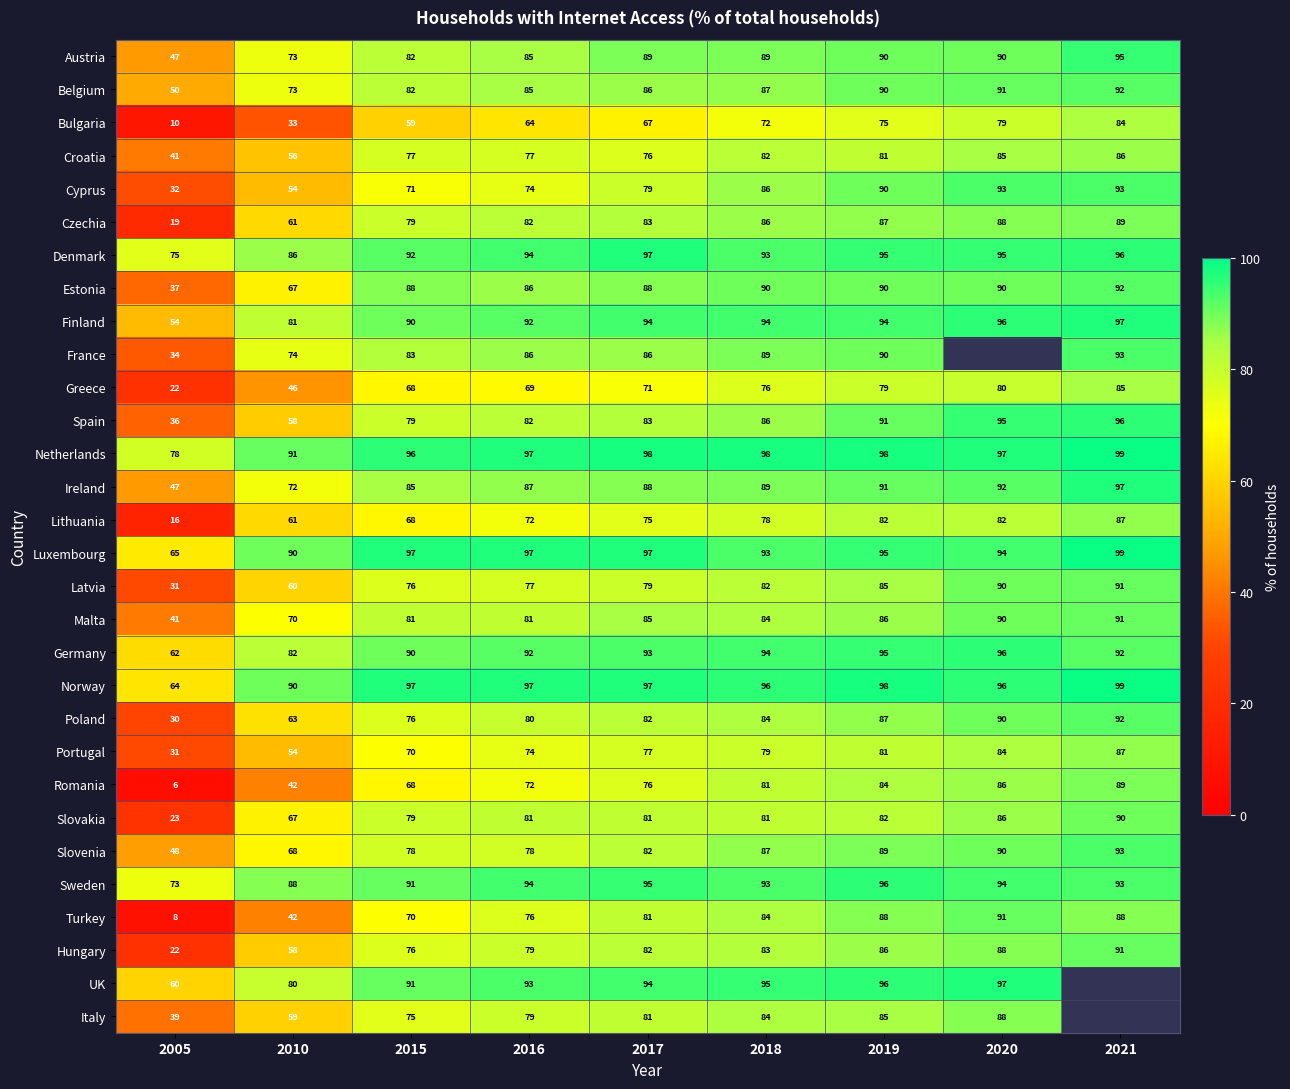

What is the difference between the maximum and minimum values in the Hungary series?

69